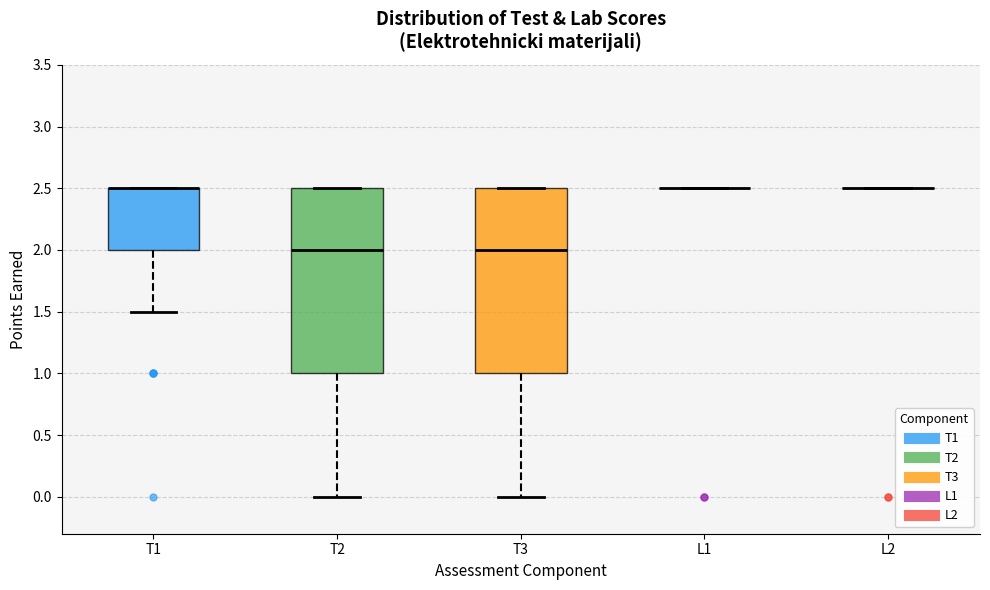

Reading left to right, read every box against the y-axis: the position of its median line, the range the box covers, and the ends of its whiskers. The values are not printed on the chart, so give them approximately, as read against the axis.

T1: median 2.5 (drawn on the box's upper edge), box 2.0 to 2.5, whiskers 1.5 to 2.5
T2: median 2.0, box 1.0 to 2.5, whiskers 0.0 to 2.5
T3: median 2.0, box 1.0 to 2.5, whiskers 0.0 to 2.5
L1: box collapsed to a line at 2.5, whiskers 2.5 to 2.5
L2: box collapsed to a line at 2.5, whiskers 2.5 to 2.5